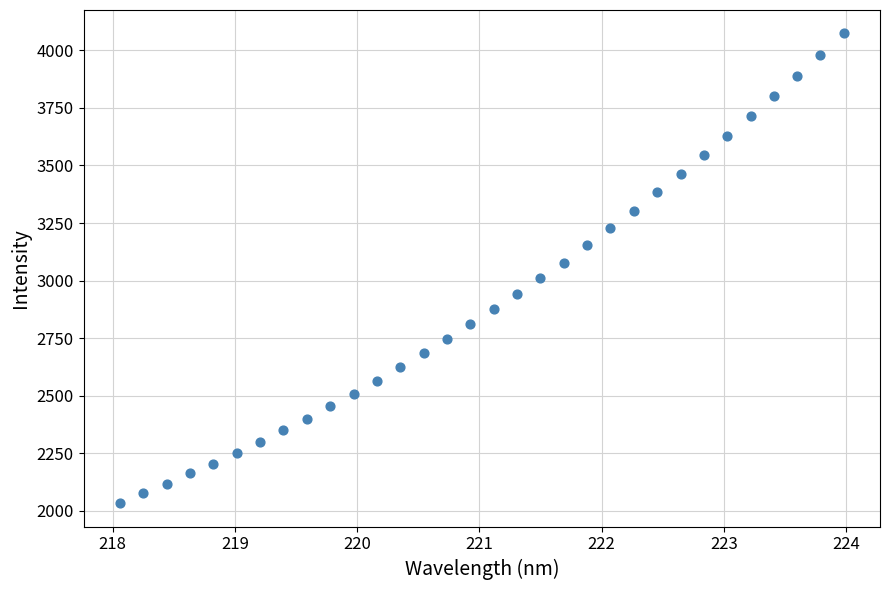

What is the range of X values (max minus min)?

5.9